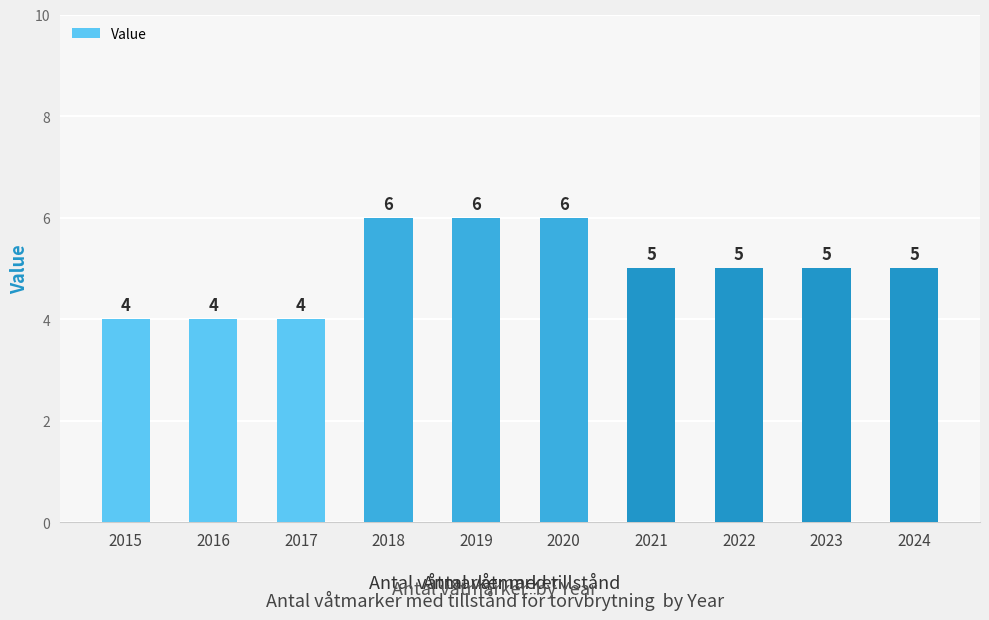

What is the smallest value displayed?

4